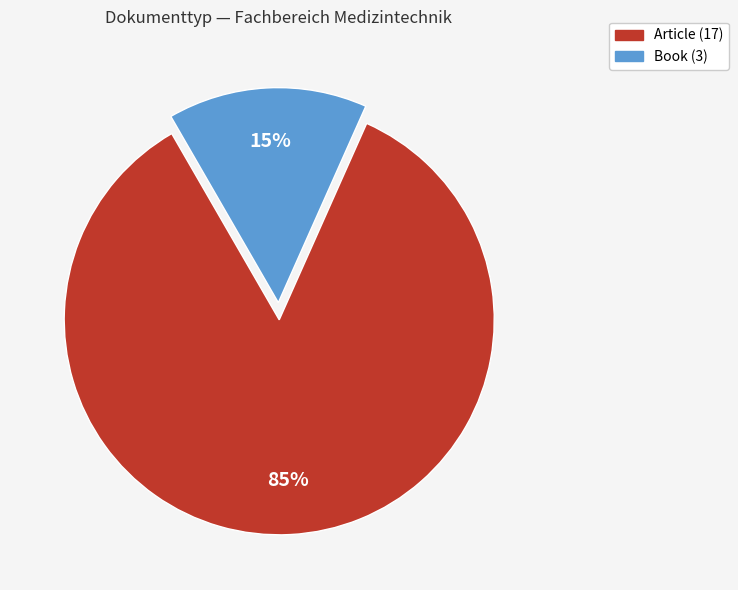

What is the ratio of the value at Book to the value at Article?

0.2